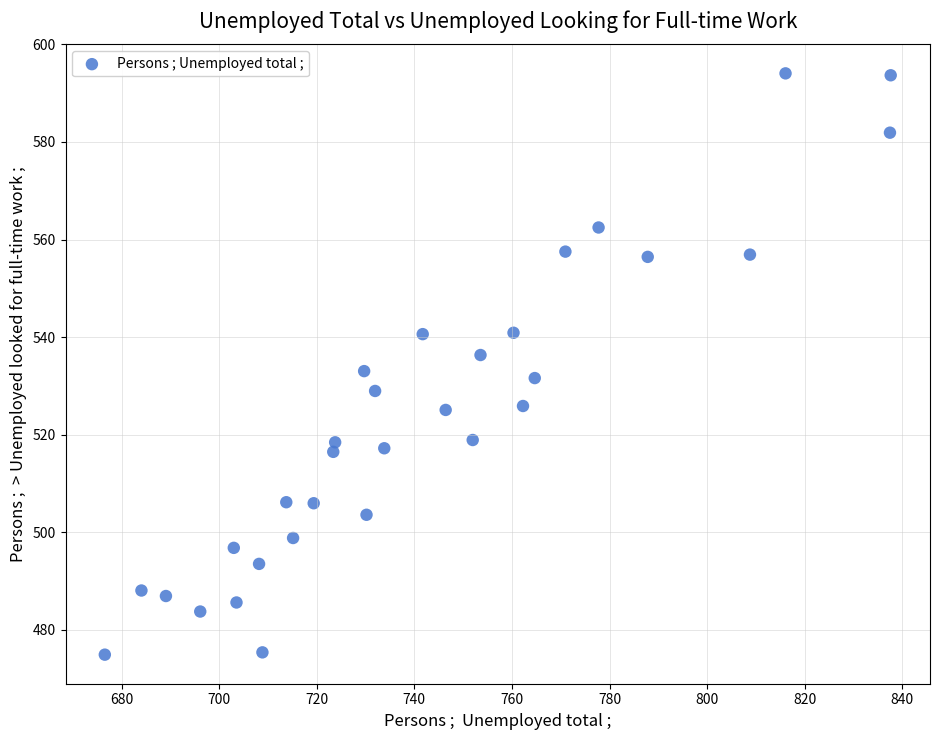

What is the range of Y values (max minus min)?

119.2